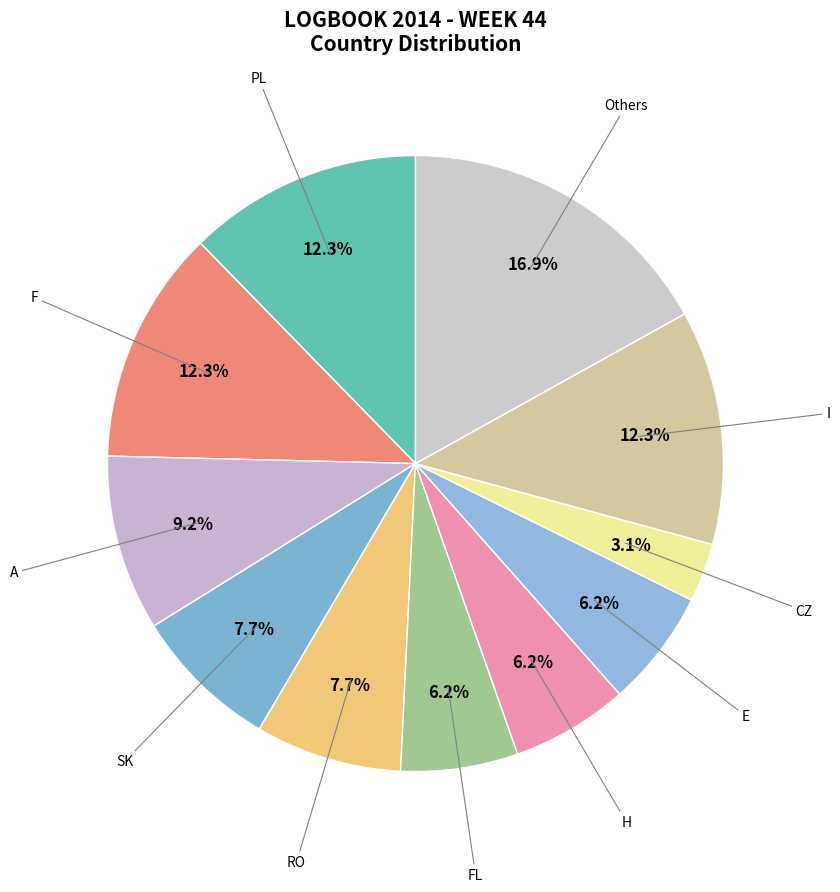

What is the ratio of the value at FL to the value at CZ?

2.0